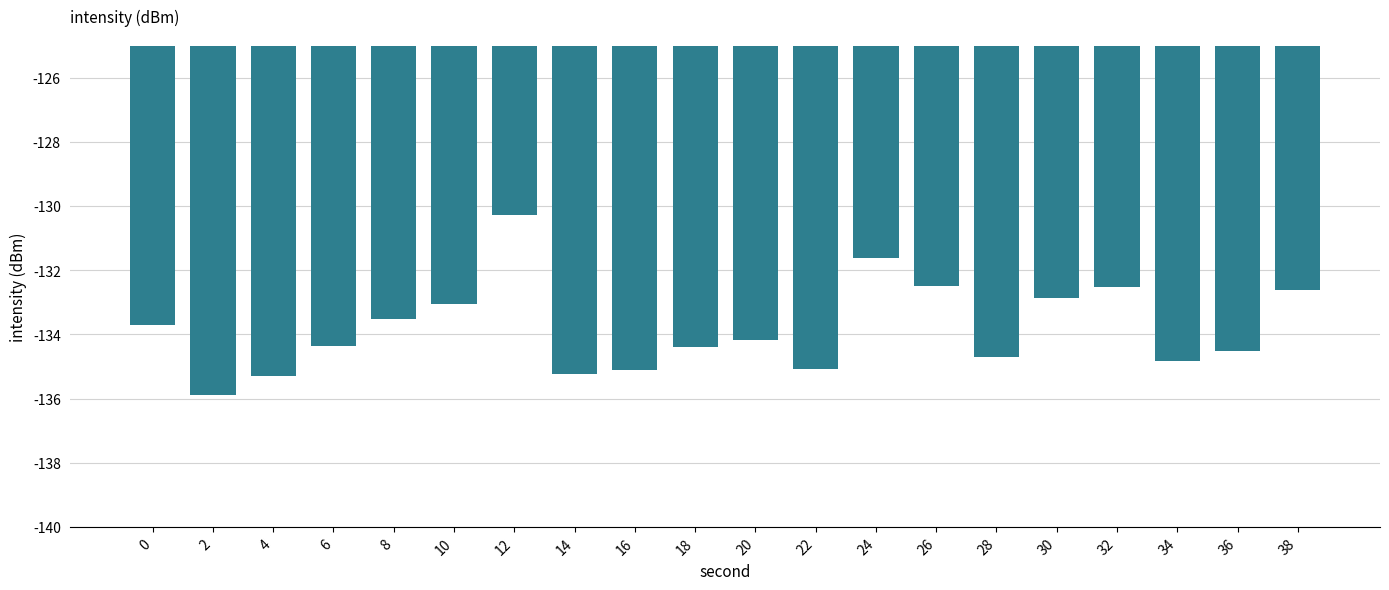

Between 20 and 14, which is larger?

20